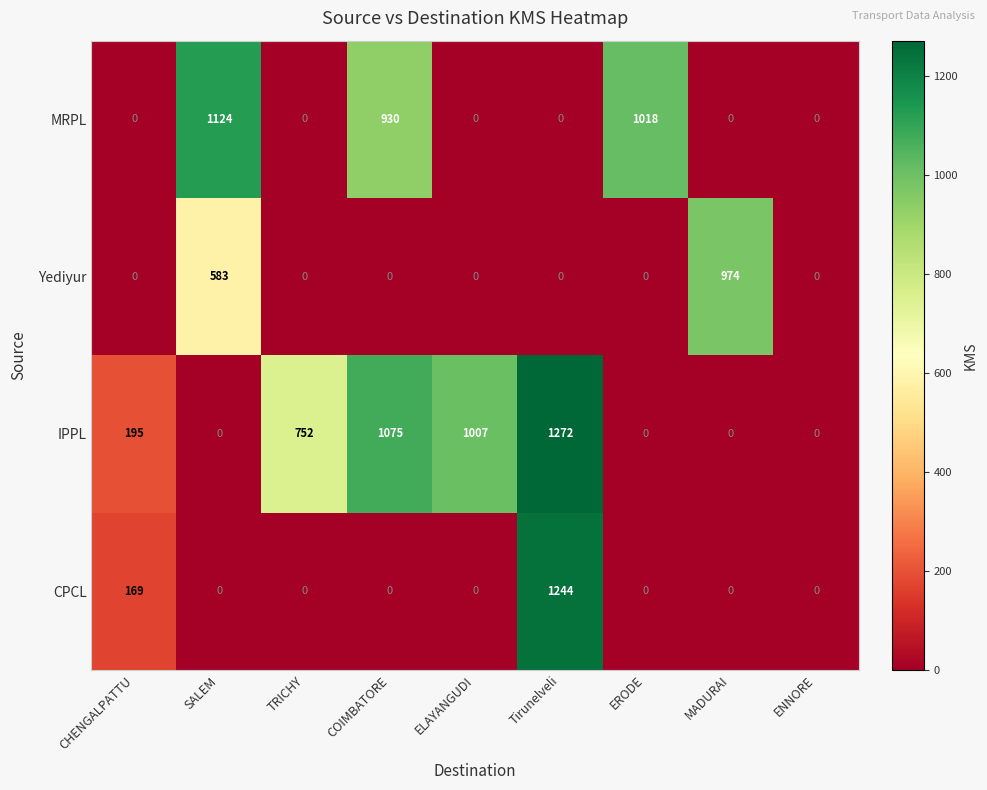

List the series in order of their peak value, lowest first.

Yediyur, MRPL, CPCL, IPPL